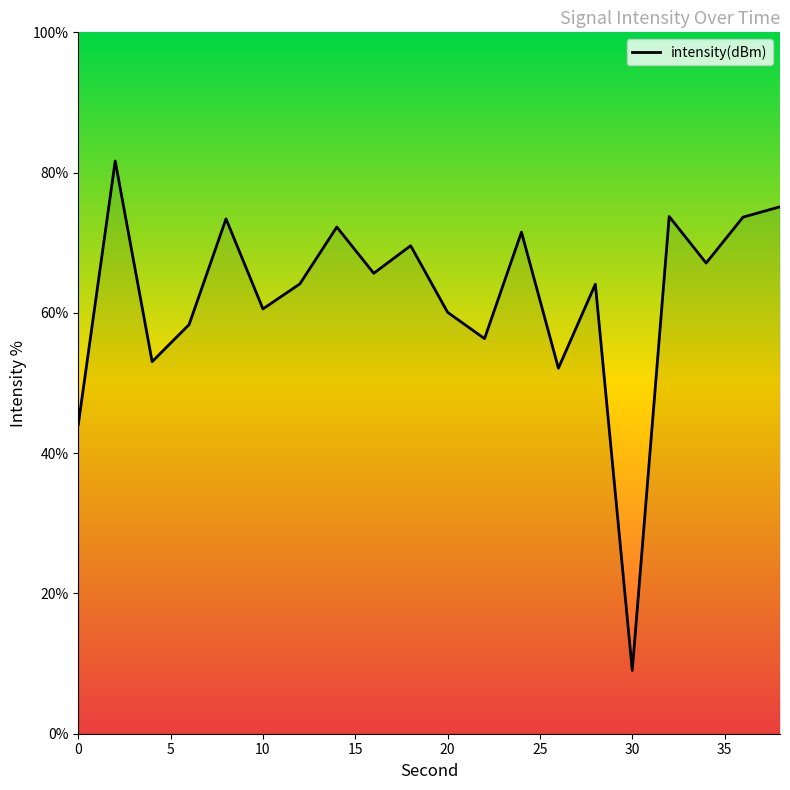

What is the smallest value displayed?

9.0